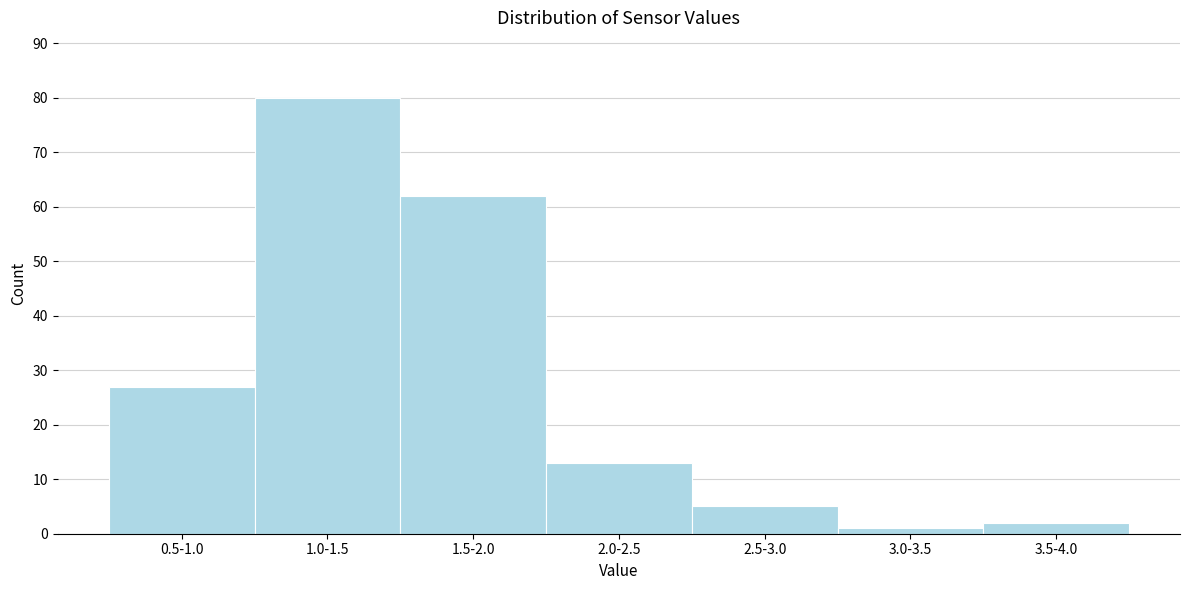

Reading right to left, what are all the values shown in this chart?

3.5-4.0=2	3.0-3.5=1	2.5-3.0=5	2.0-2.5=13	1.5-2.0=62	1.0-1.5=80	0.5-1.0=27